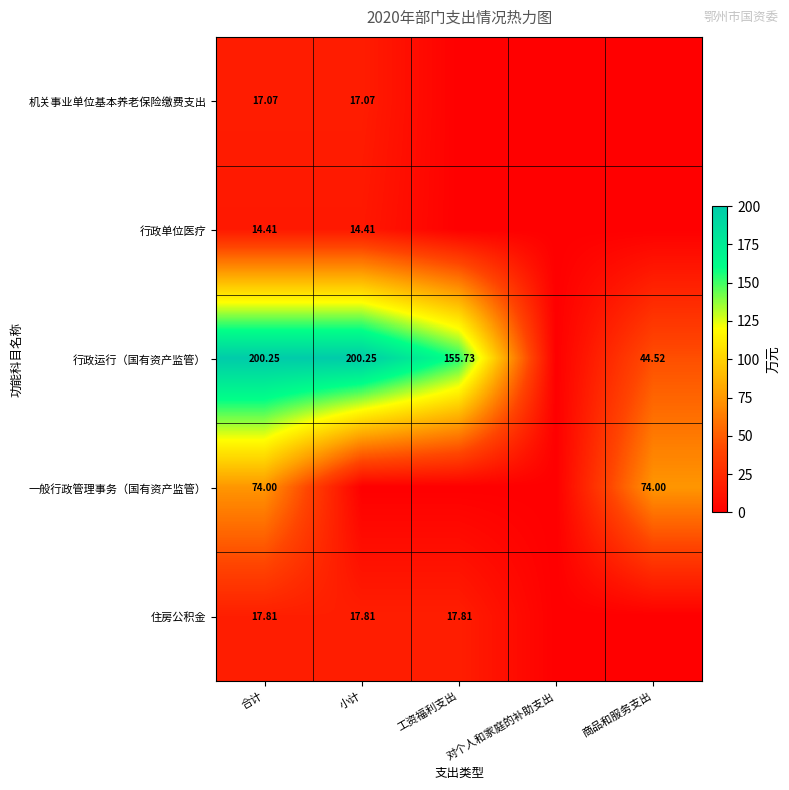

Is the value of 住房公积金 at 工资福利支出 greater than the value of 行政运行（国有资产监管） at 合计?

No